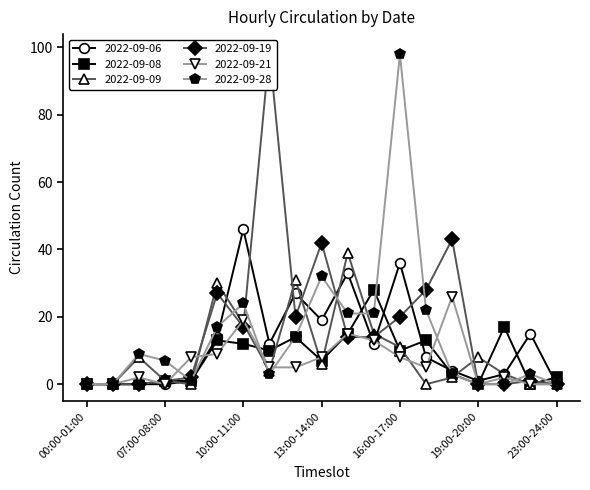

At which label is 2022-09-09 closest to 19?

10:00-11:00